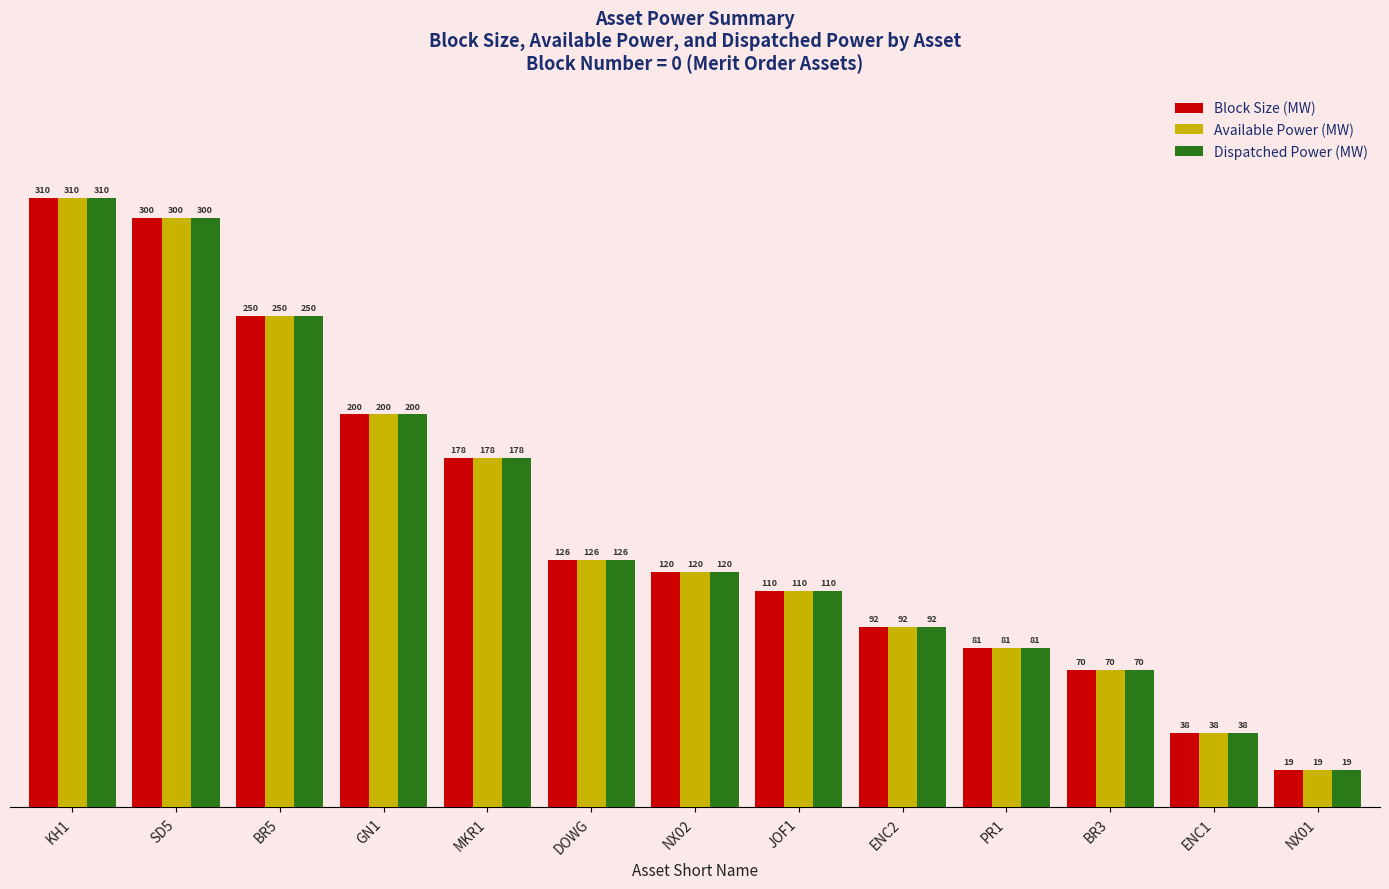

Does the chart contain stacked bars?

No